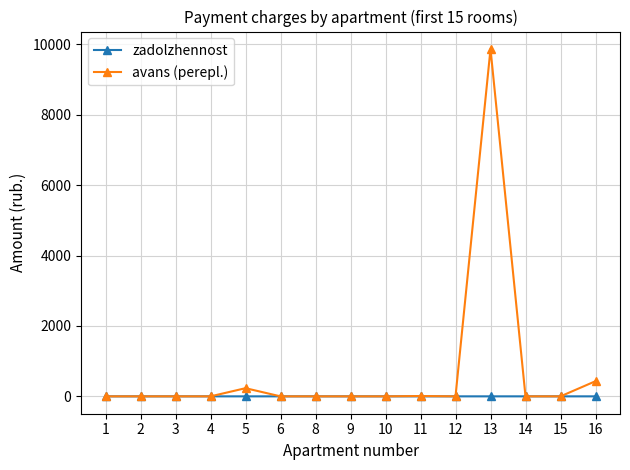

At which category is the sum across all series the highest?

13